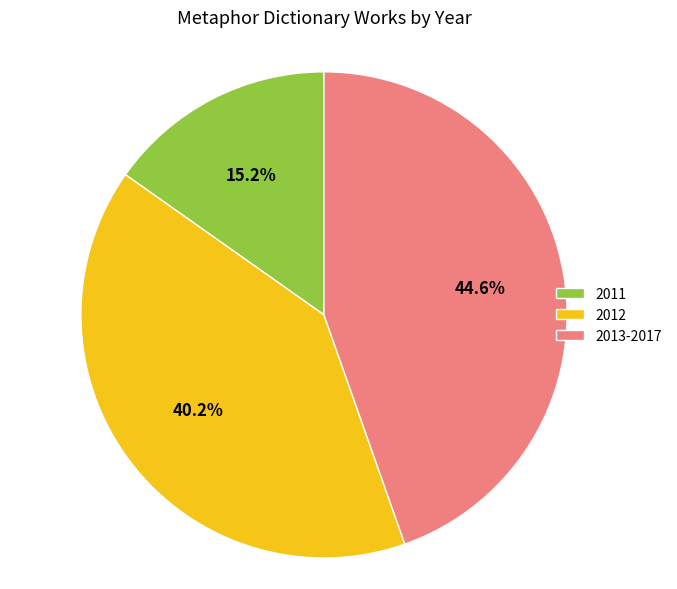

How many slices are in this pie chart?

3